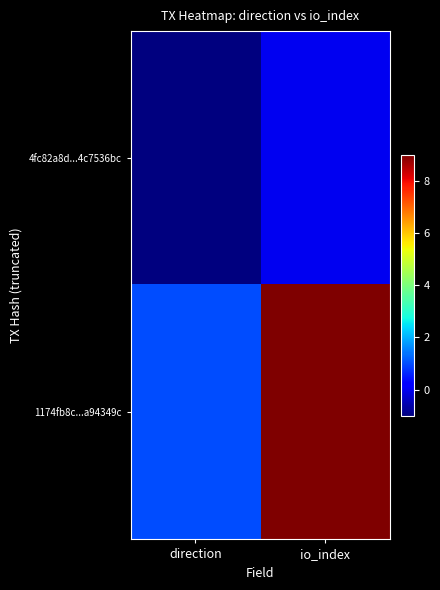

Which series has the largest range (max minus min)?

1174fb8c...a94349c